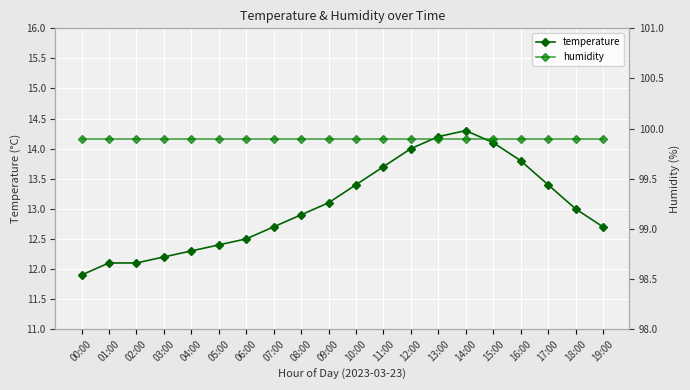

What is the difference between the highest and lowest values at 15:00?

85.8